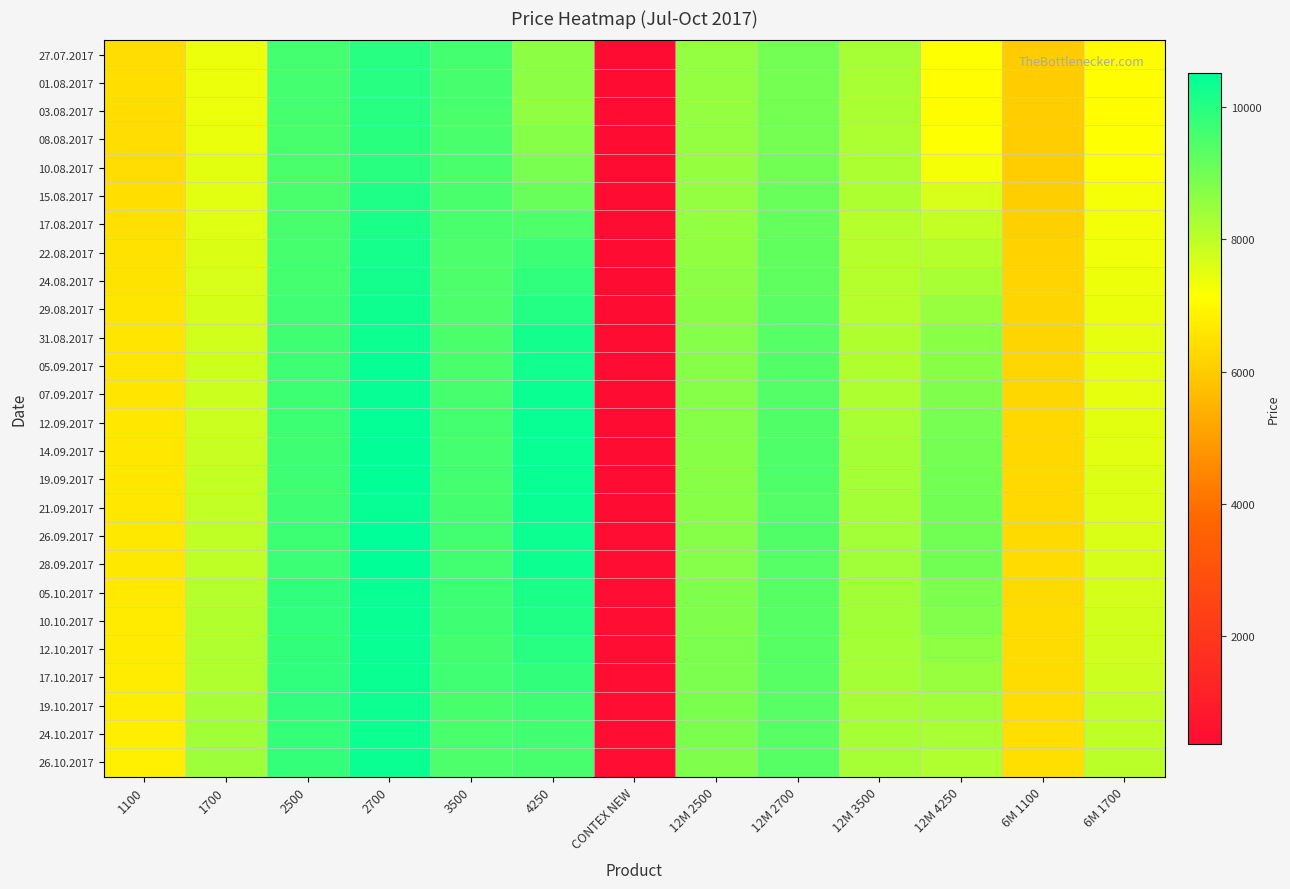

List the series in order of their peak value, highest first.

26.09.2017, 28.09.2017, 14.09.2017, 19.09.2017, 12.09.2017, 21.09.2017, 05.09.2017, 07.09.2017, 10.10.2017, 05.10.2017, 12.10.2017, 17.10.2017, 26.10.2017, 31.08.2017, 19.10.2017, 24.10.2017, 29.08.2017, 24.08.2017, 22.08.2017, 17.08.2017, 15.08.2017, 27.07.2017, 01.08.2017, 03.08.2017, 10.08.2017, 08.08.2017